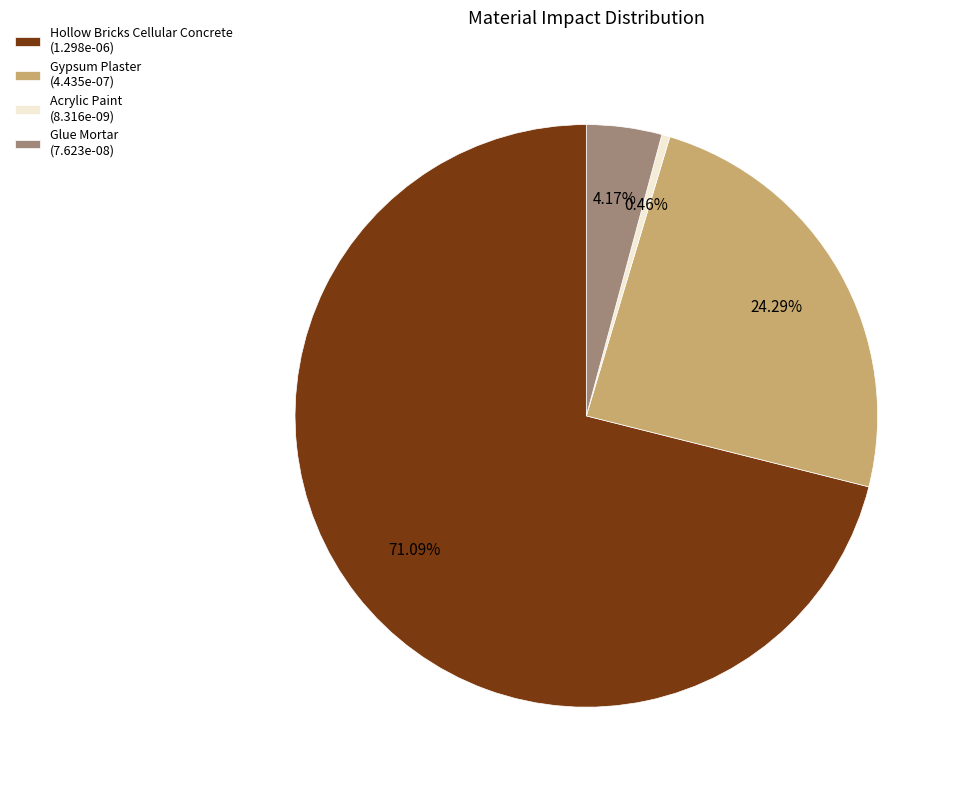

Which category accounts for the majority?

Hollow Bricks Cellular Concrete (1.298e-06)